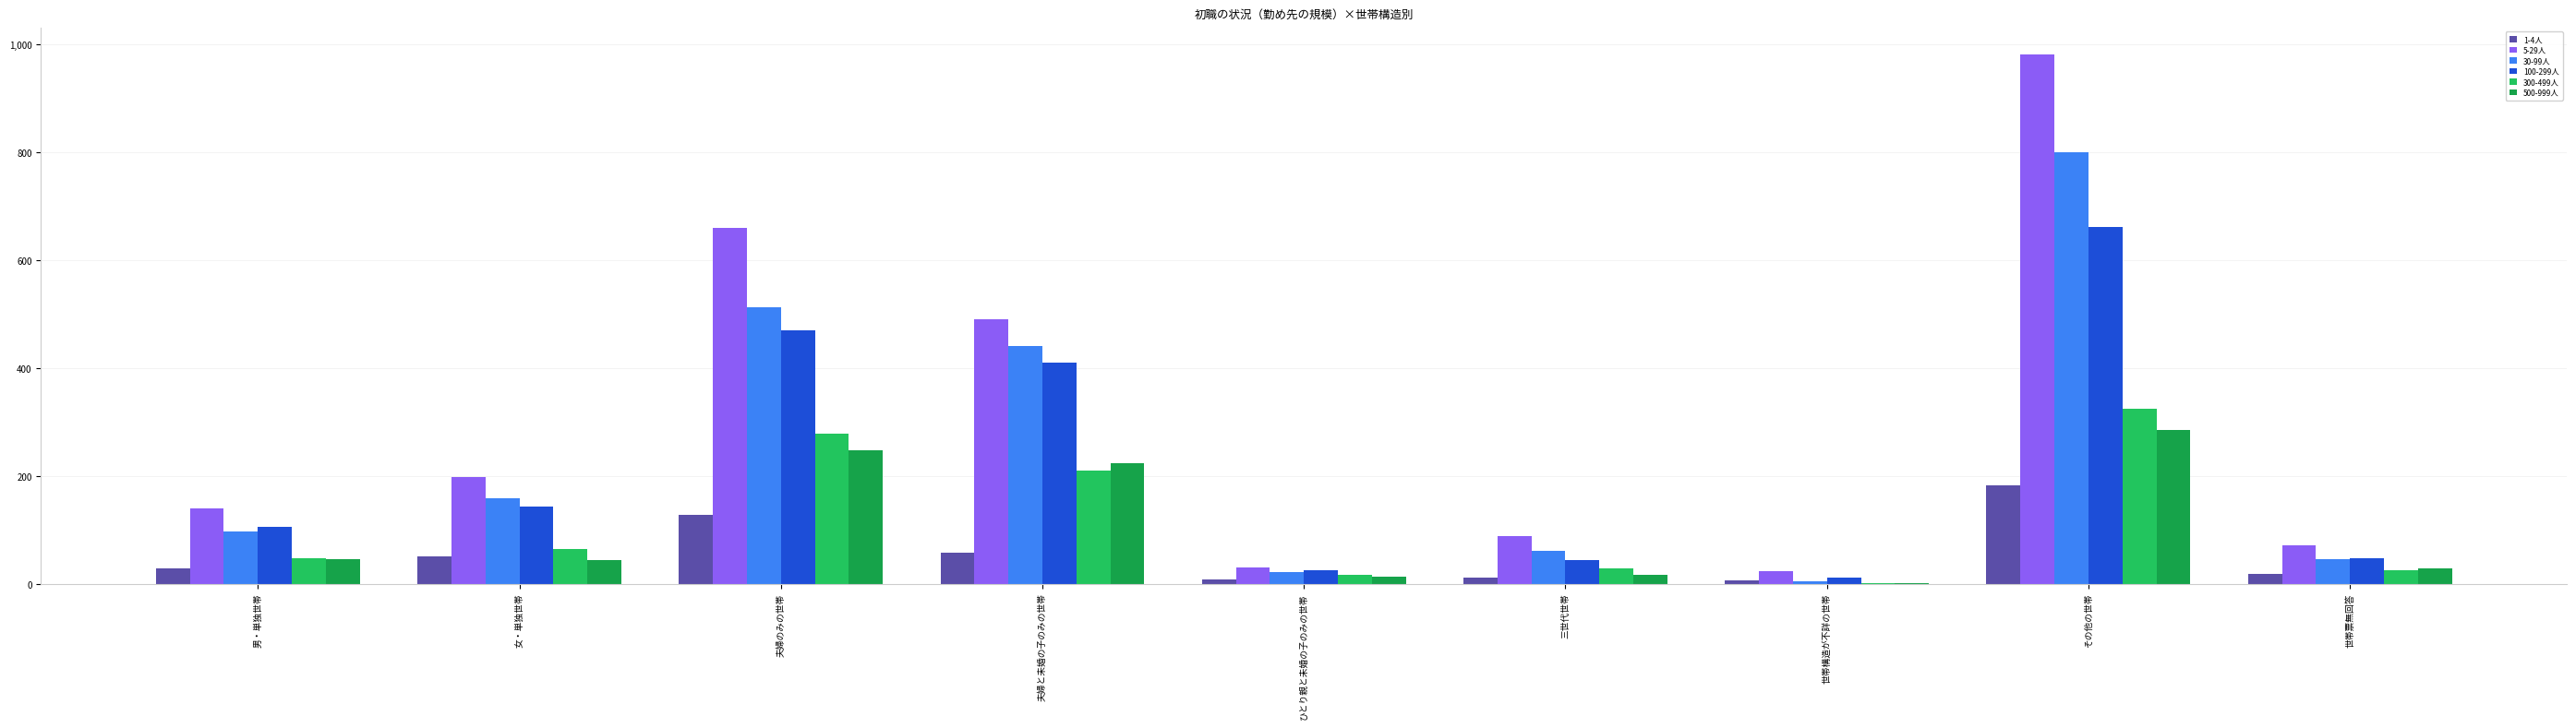

Which category has the highest value across all series?

その他の世帯